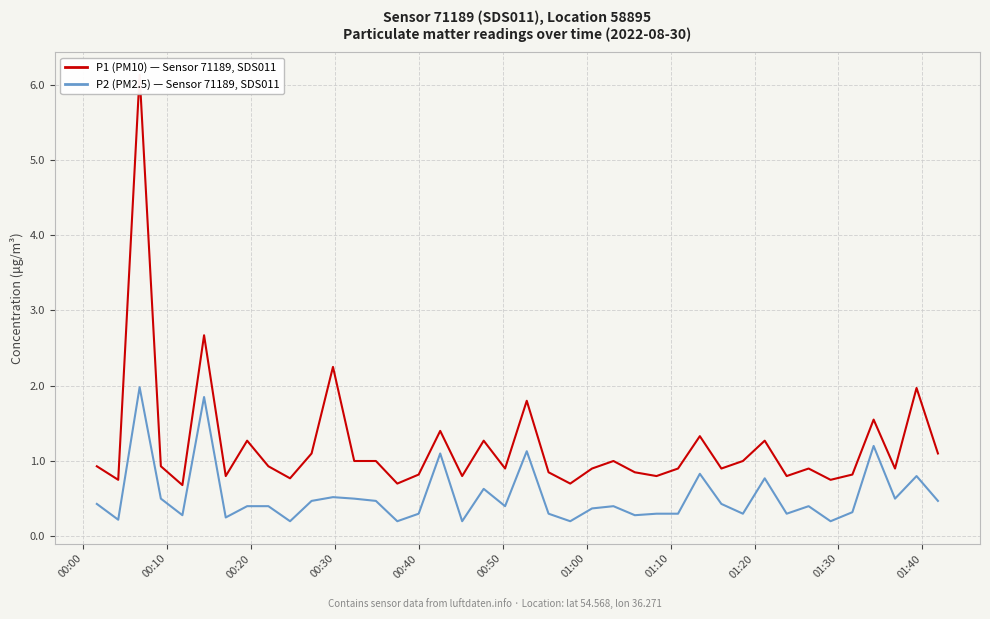

How many interior local peaks does the P1 (PM10) — Sensor 71189, SDS011 series have?

13